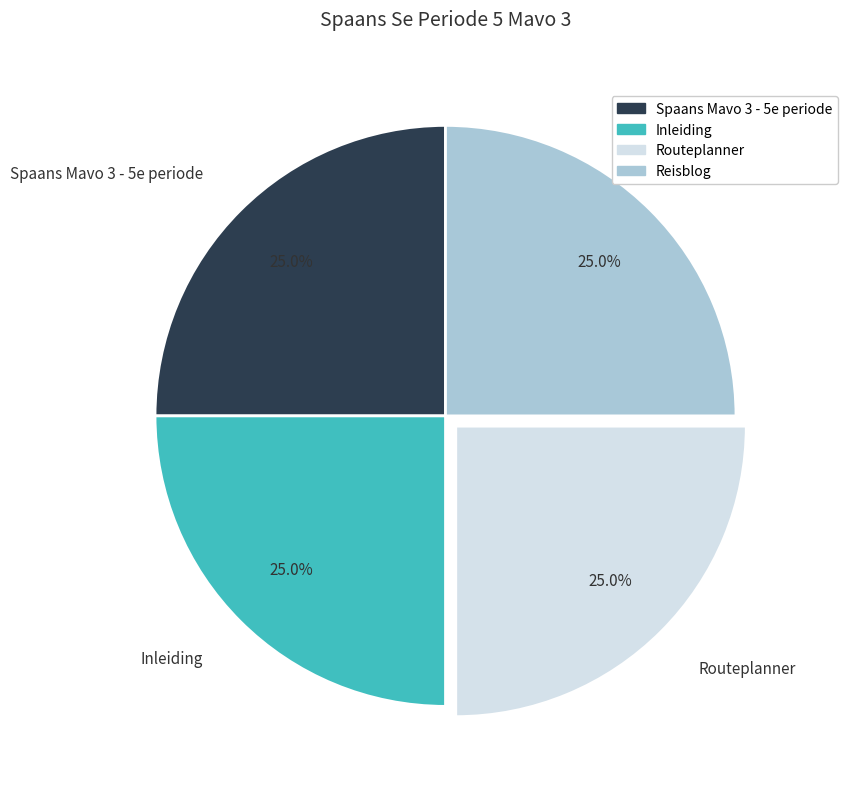

How much of the chart is everything except Reisblog?

75.0%